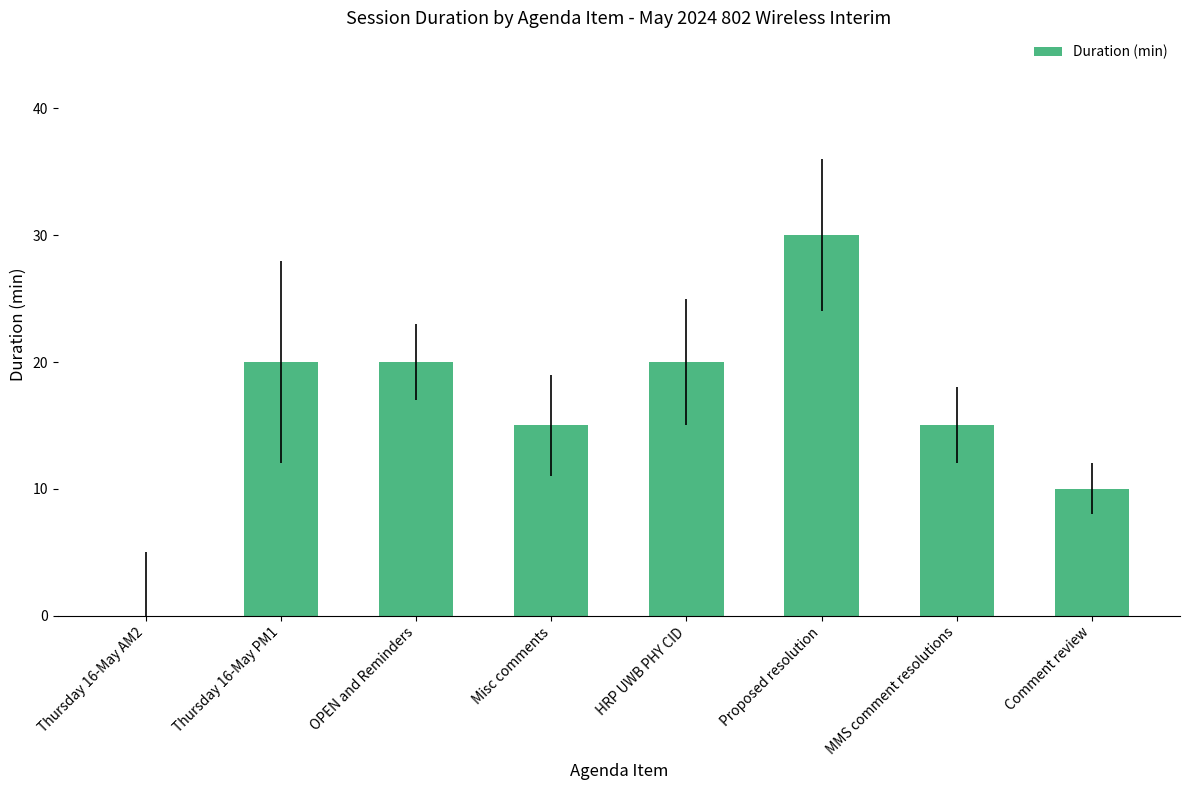

Is it true that the value at Comment review is 3?

False